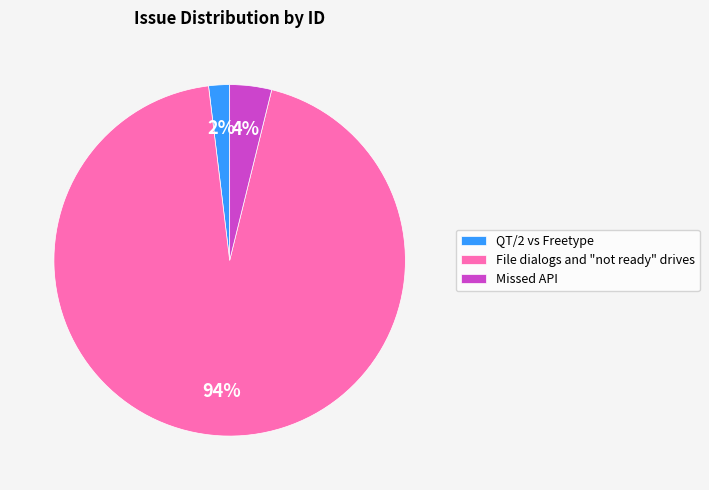

How many slices are in this pie chart?

3